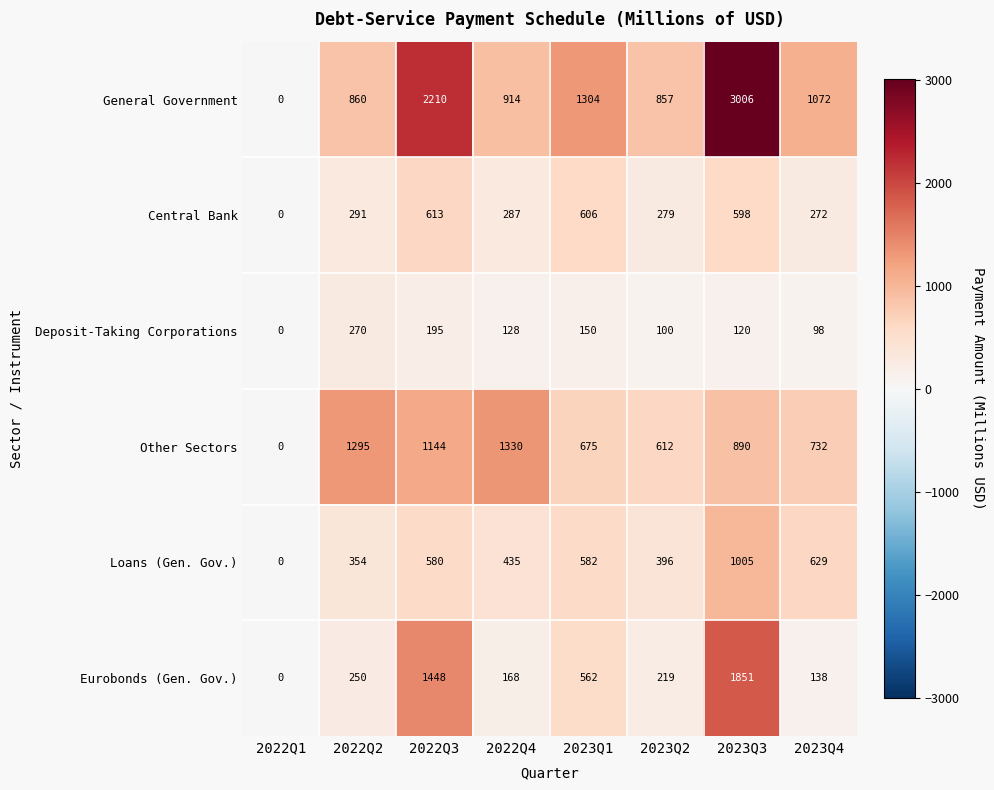

What is the average value of the Loans (Gen. Gov.) series?

498